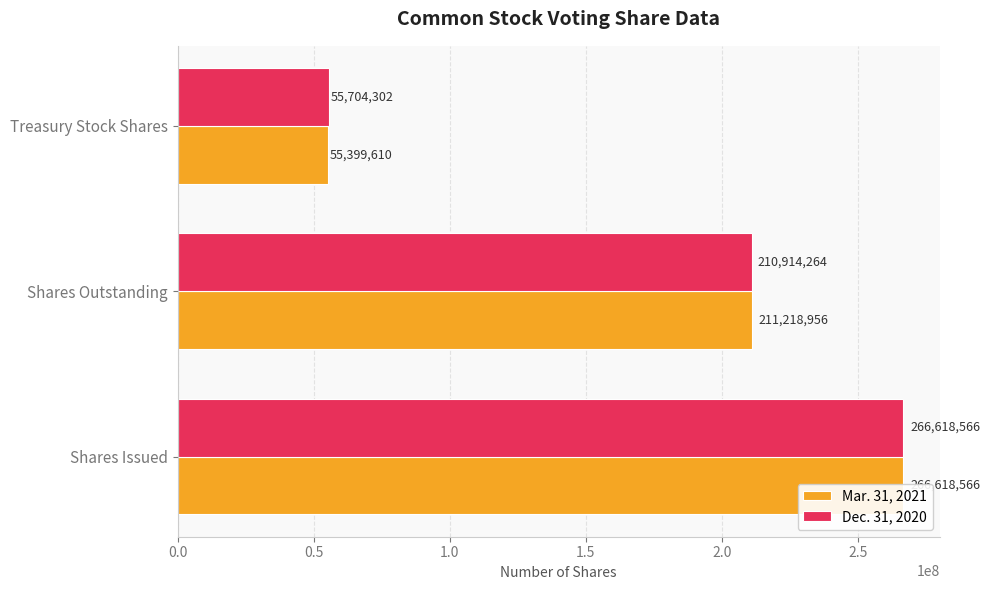

Is it true that Mar. 31, 2021 equals 137292513 at Shares Outstanding?

False